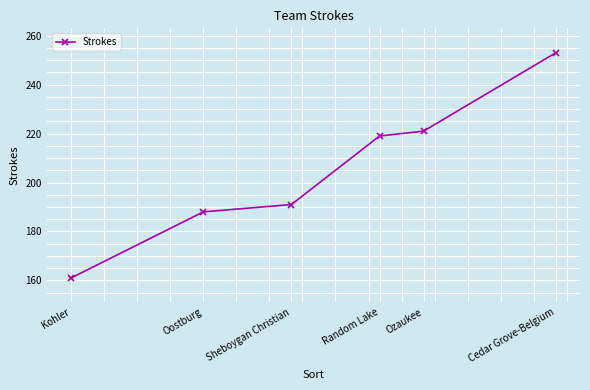

What is the sum of the values at Kohler and Random Lake?

380